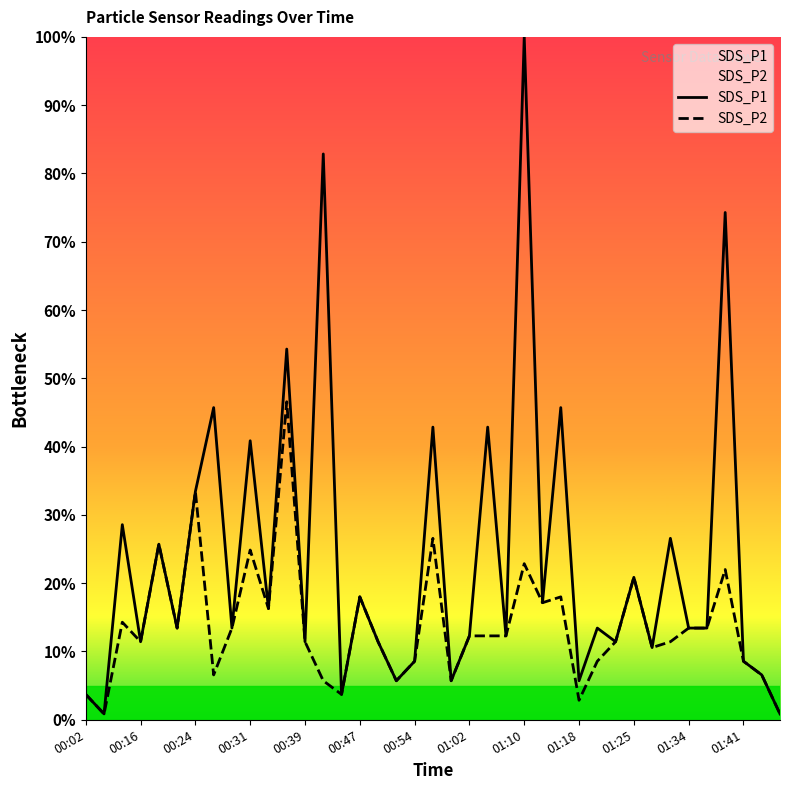

Which series has the widest spread of values?

SDS_P1